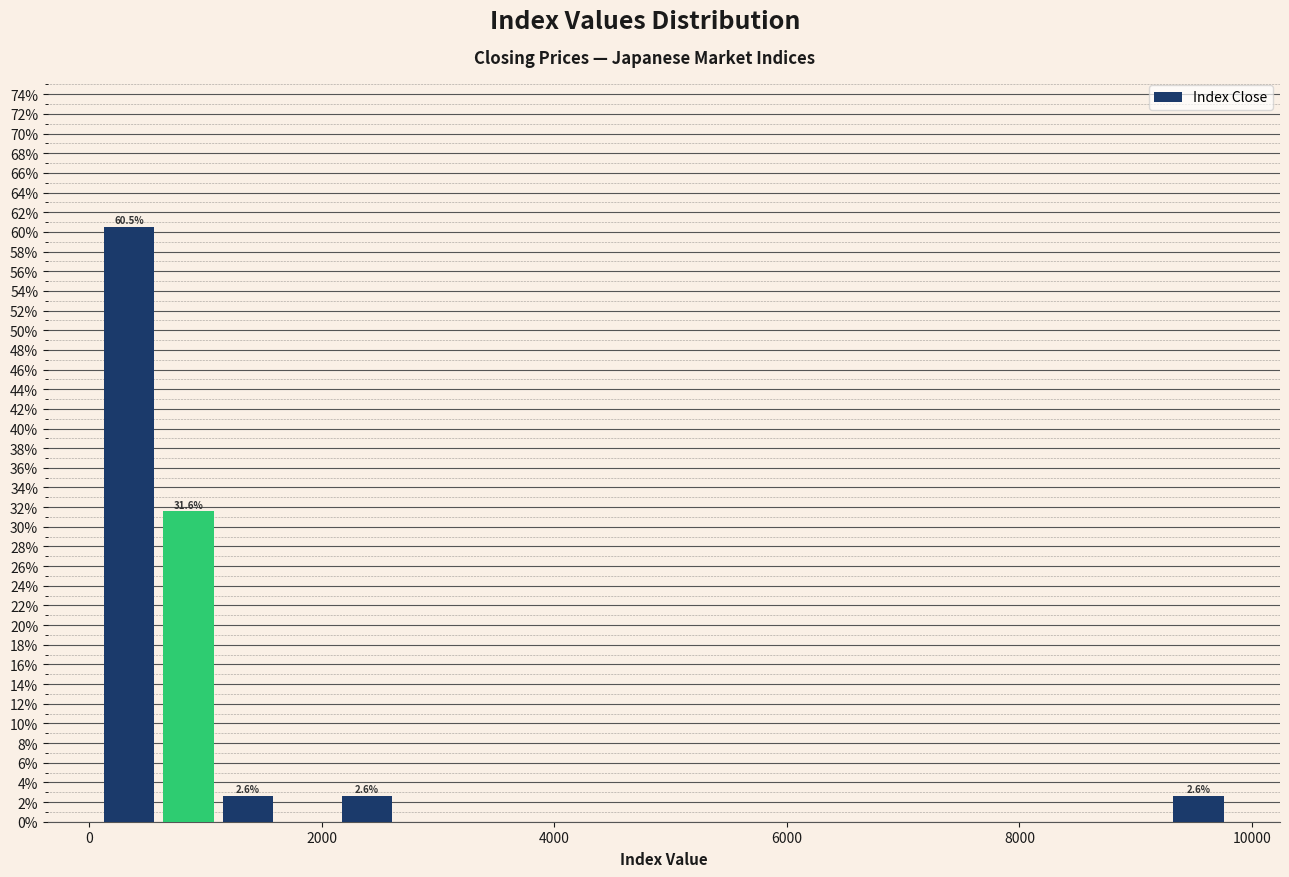

Read against the x-axis, roughly where is the centre of the tallest bar?

400